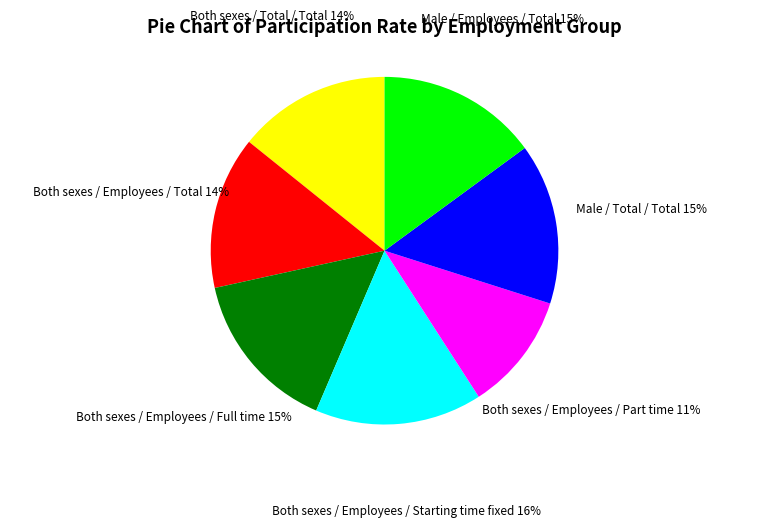

Which slice is the smallest?

Both sexes / Employees / Part time